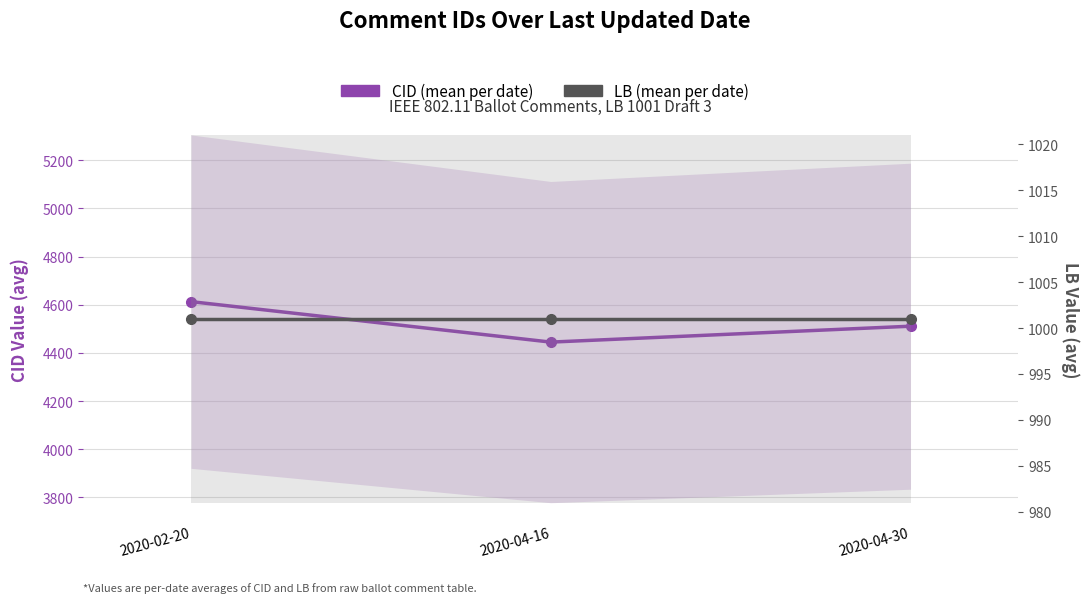

What is the total value across all series at 2020-02-20?

5614